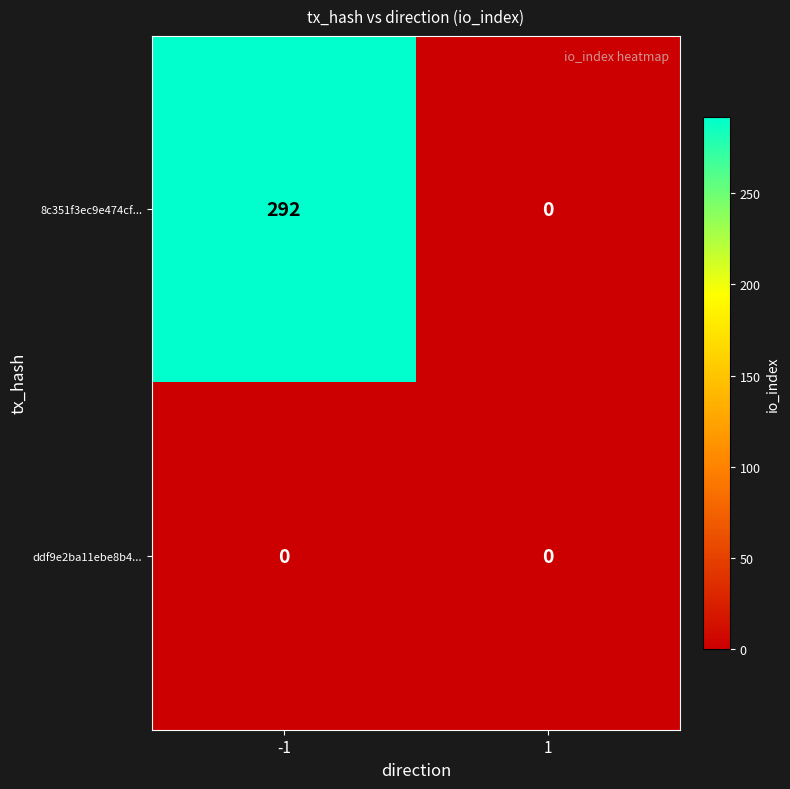

List the series in order of their peak value, highest first.

8c351f3ec9e474cf..., ddf9e2ba11ebe8b4...